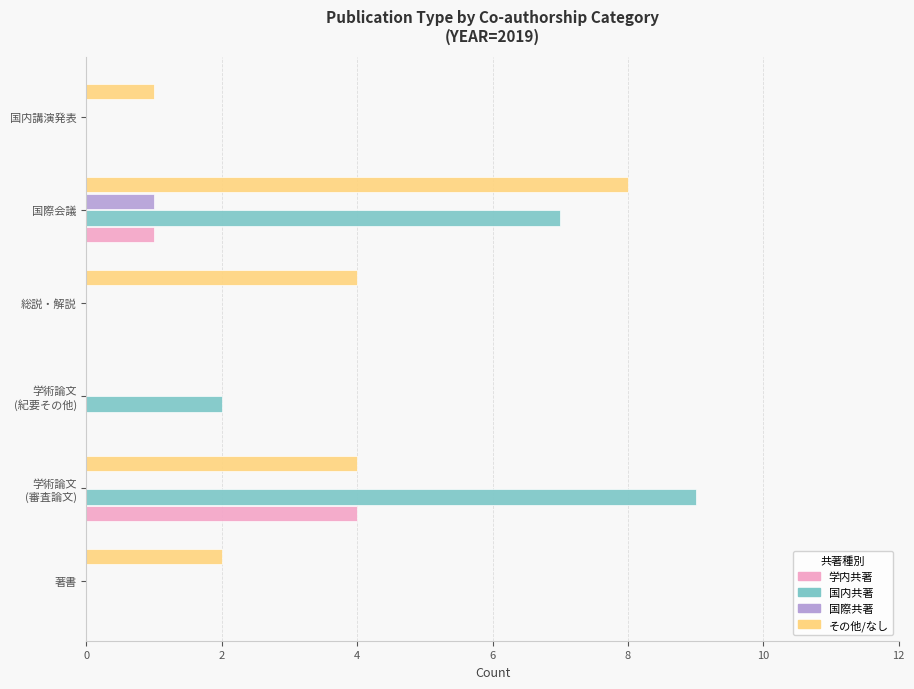

The value of 国際共著 at 国際会議 is 1. True or false?

True